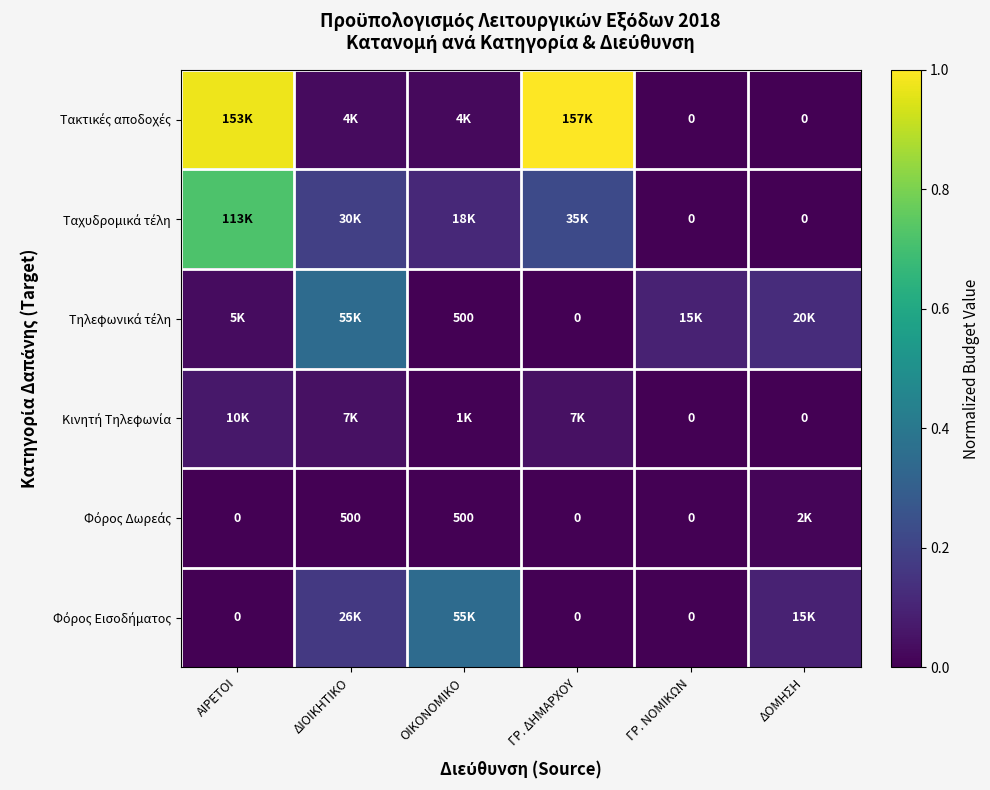

At which label is Τακτικές αποδοχές closest to 0?

ΓΡ. ΝΟΜΙΚΩΝ